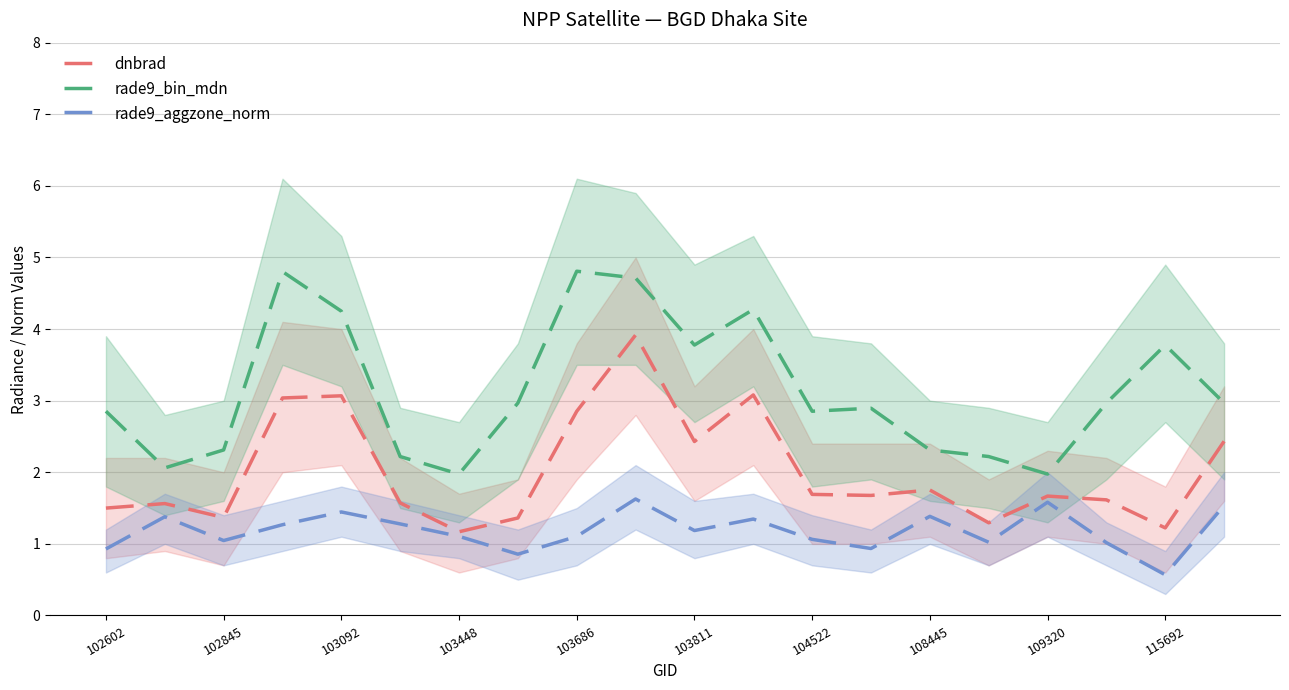

True or false: rade9_bin_mdn and dnbrad cross at least once.

False